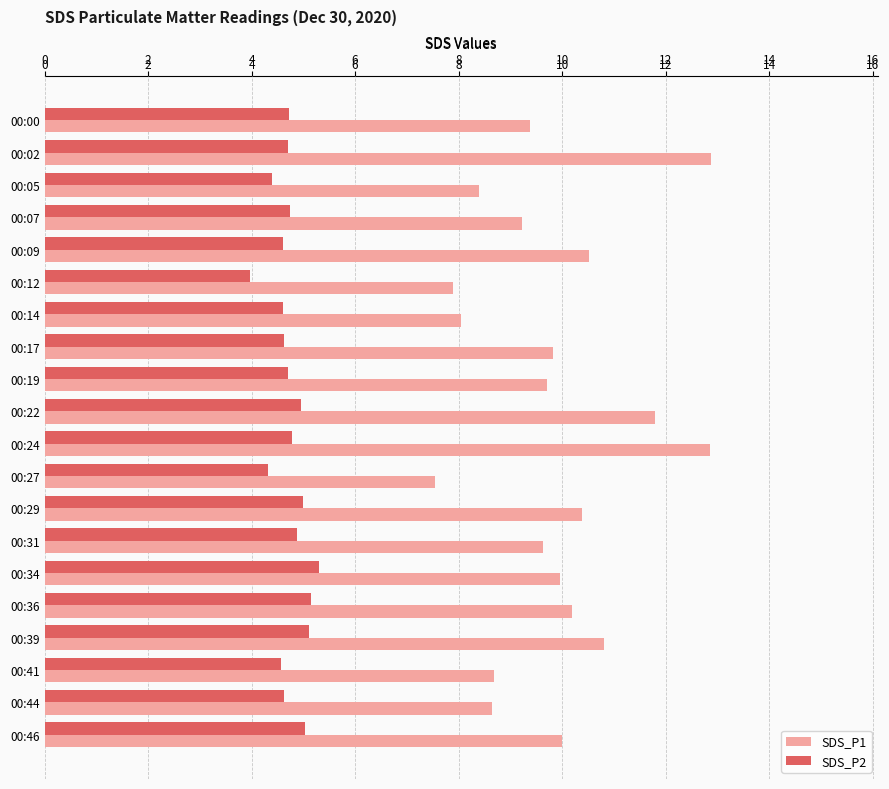

What is the sum of all SDS_P2 values?

94.8